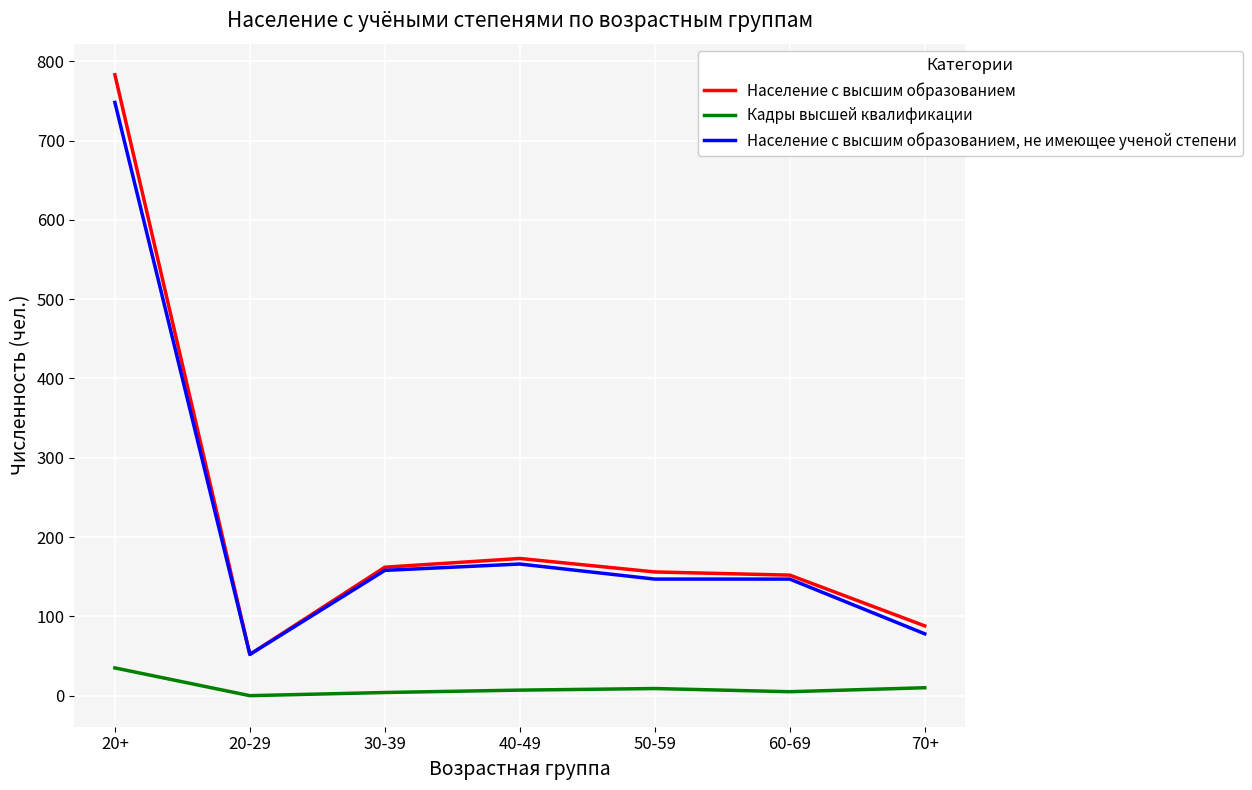

Rank the series by their maximum value, from highest to lowest.

Население с высшим образованием, Население с высшим образованием, не имеющее ученой степени, Кадры высшей квалификации